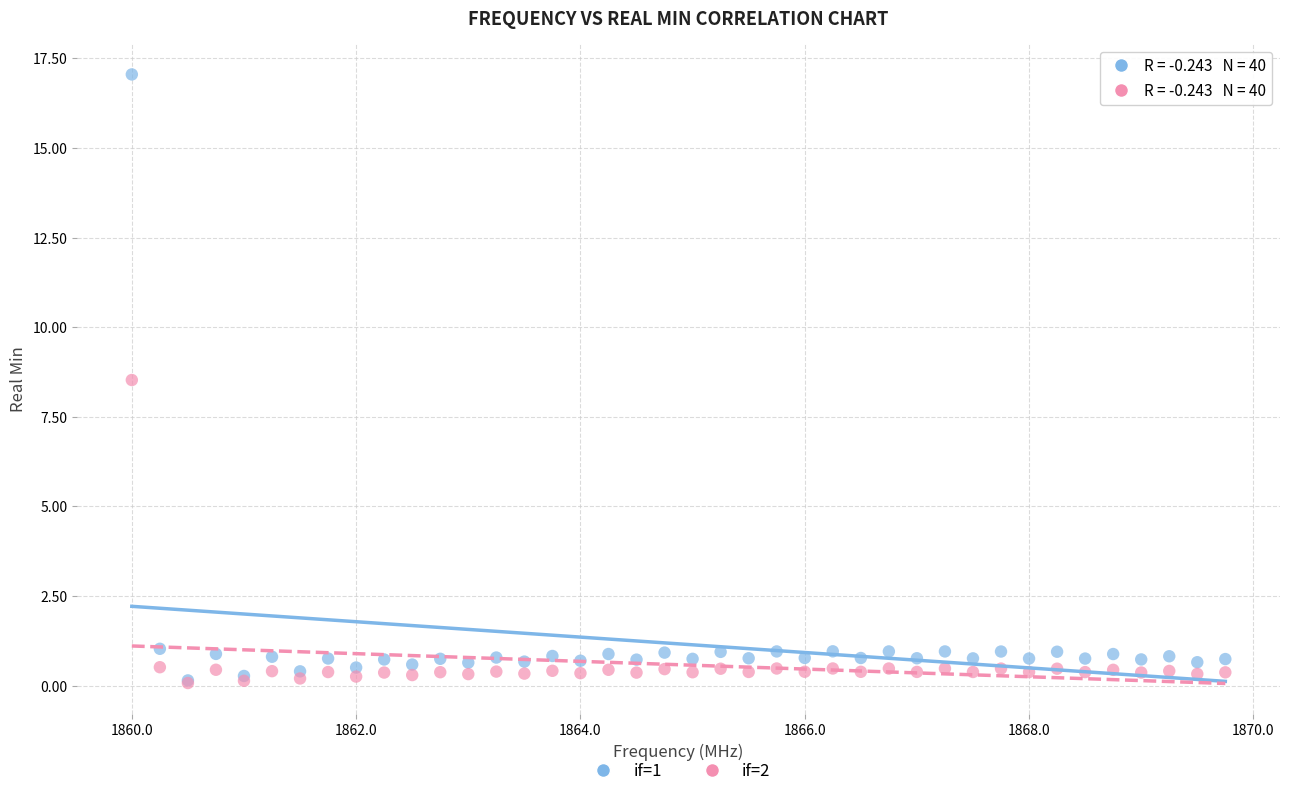

What are all the series names shown in the legend?

if=1, if=2